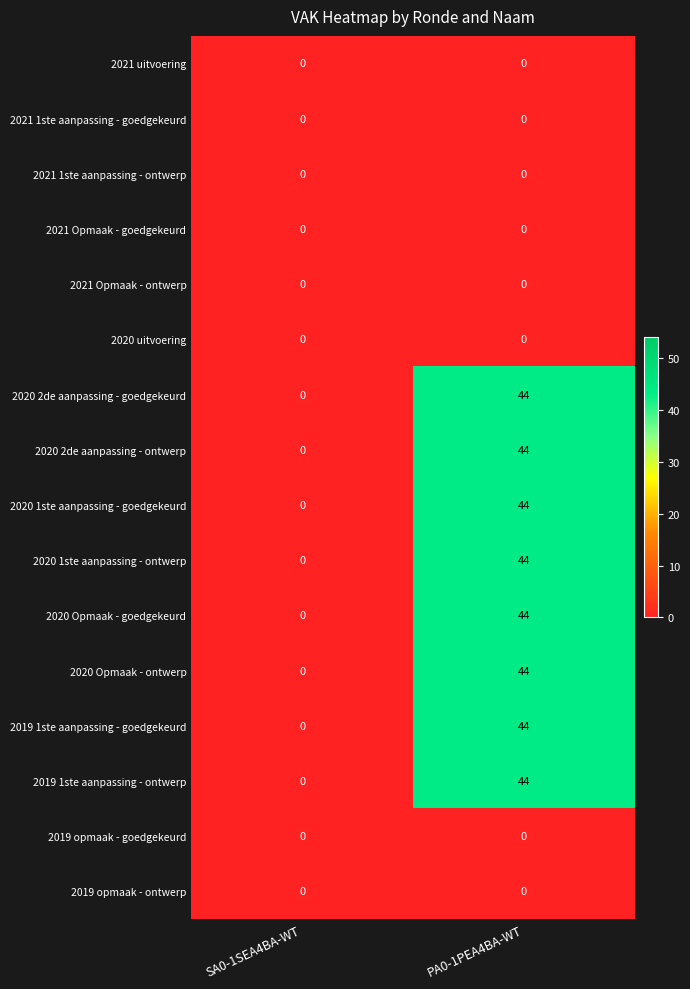

At which category is the sum across all series the highest?

PA0-1PEA4BA-WT